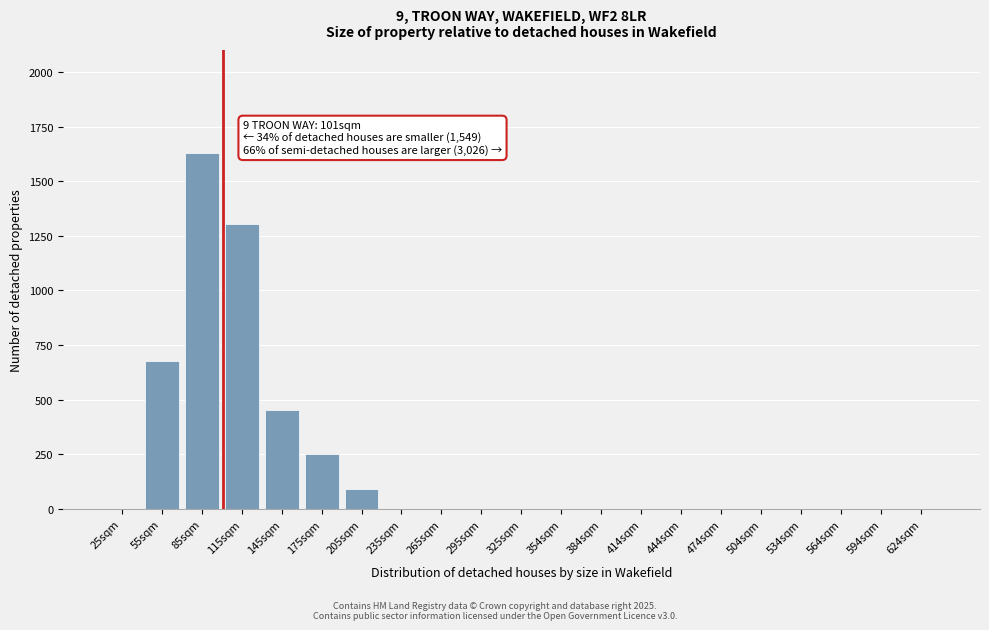

Reading left to right, extract all data points from this chart.

25sqm=0	55sqm=679	85sqm=1627	115sqm=1303	145sqm=451	175sqm=254	205sqm=91	235sqm=0	265sqm=0	295sqm=0	325sqm=0	354sqm=0	384sqm=0	414sqm=0	444sqm=0	474sqm=0	504sqm=0	534sqm=0	564sqm=0	594sqm=0	624sqm=0